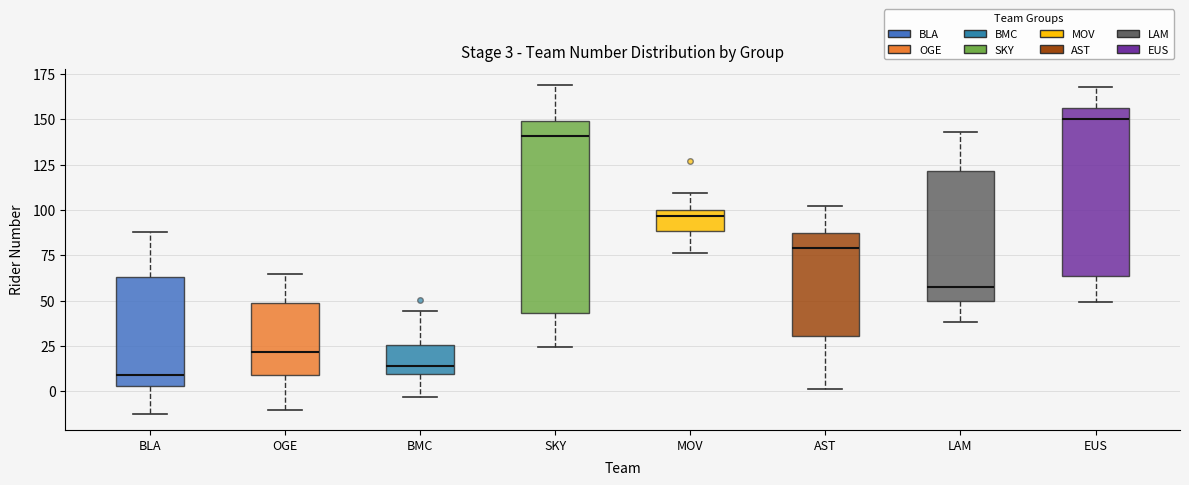

Which box is the tallest, from its lower edge to its upper edge?

SKY